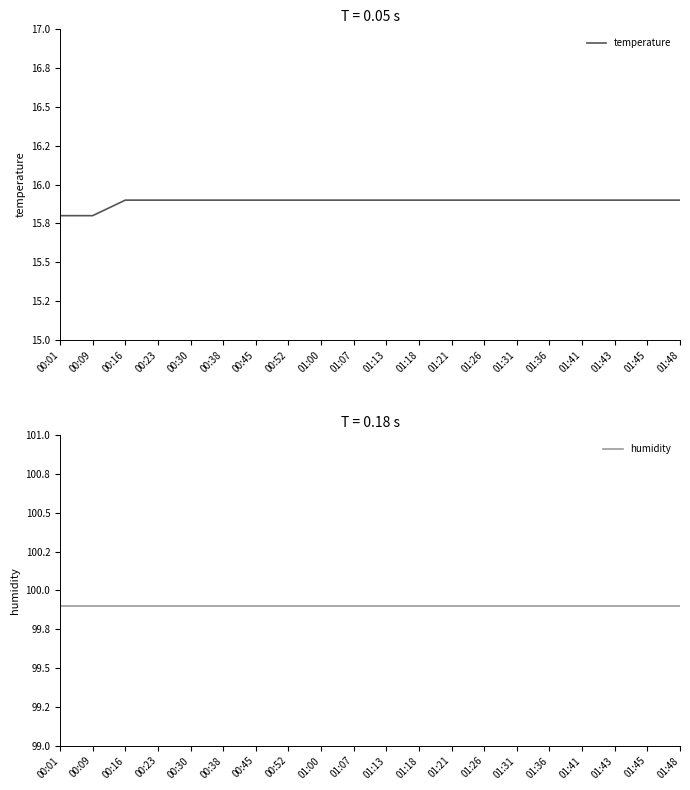

How many temperature values are between 15 and 16?

20